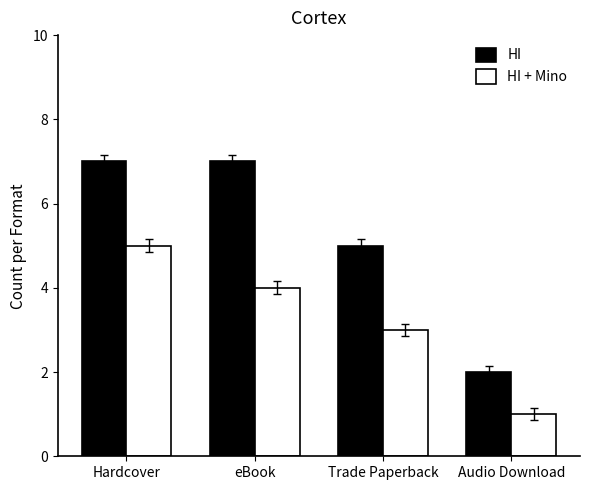

Which series has the largest total across all categories?

HI